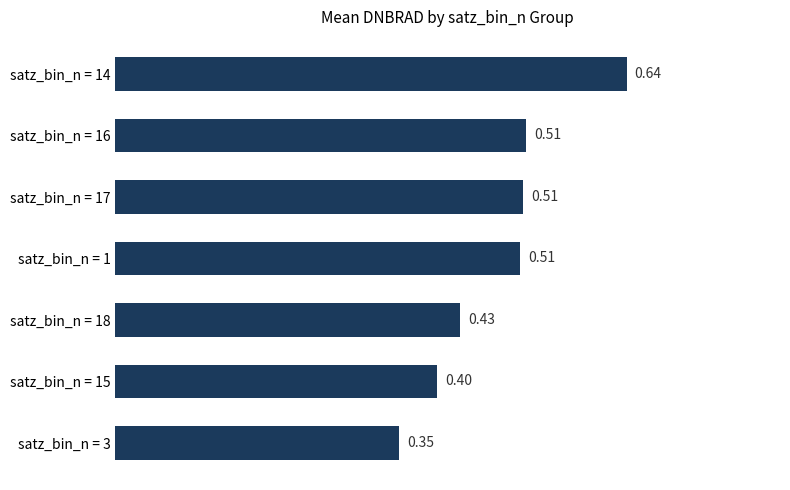

What is the sum of the values at satz_bin_n = 16 and satz_bin_n = 3?

0.9